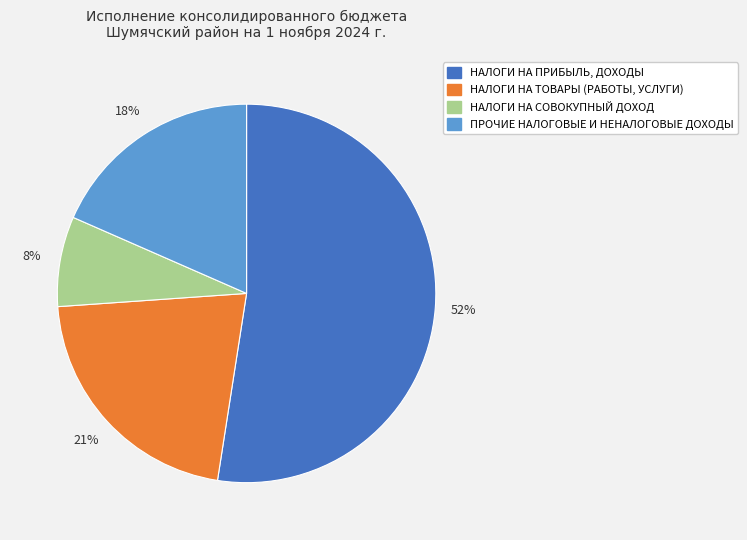

The НАЛОГИ НА ПРИБЫЛЬ, ДОХОДЫ slice represents 59% of the pie. True or false?

False